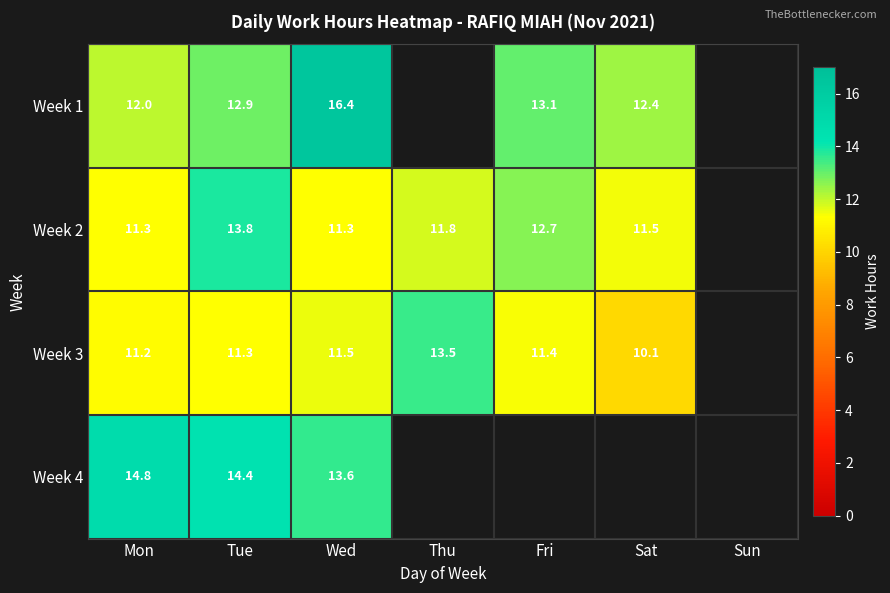

Is the value of Week 4 at Tue greater than the value of Week 1 at Wed?

No